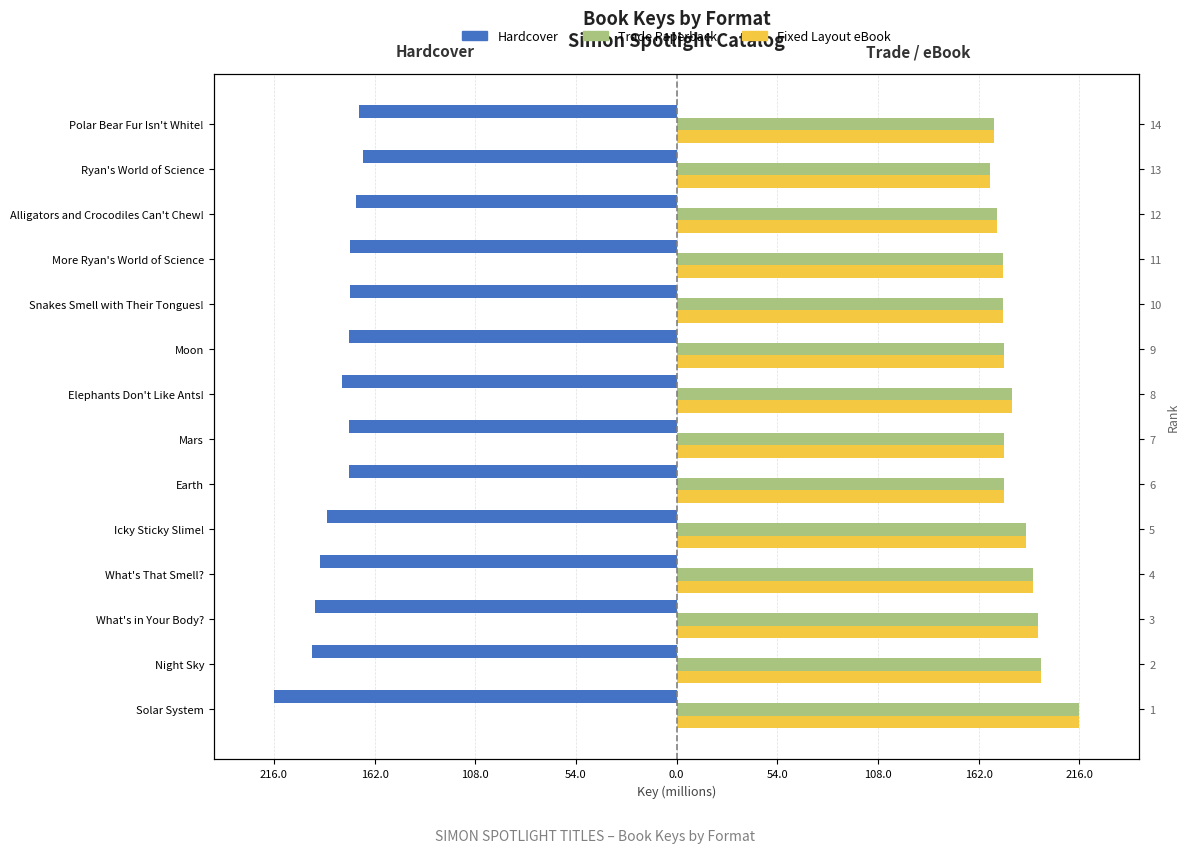

Is it true that Fixed Layout eBook equals 230.6 at Polar Bear Fur Isn't White!?

False